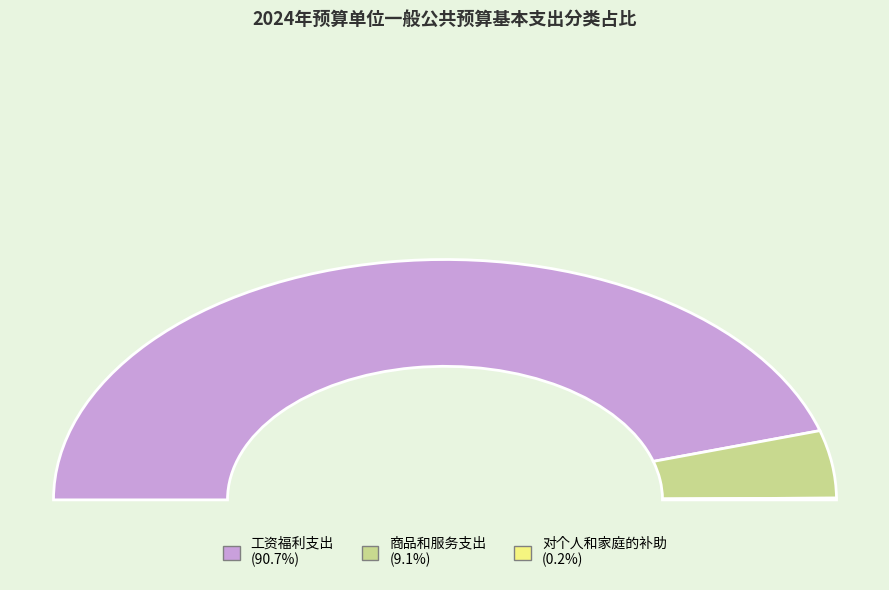

Rank the categories by value from lowest to highest.

对个人和家庭的补助, 商品和服务支出, 工资福利支出